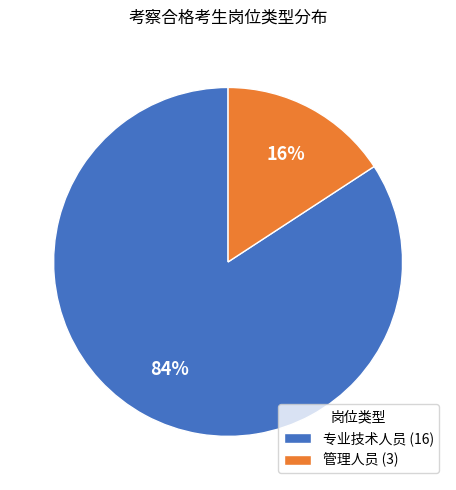

What is the smallest slice in the pie chart?

管理人员